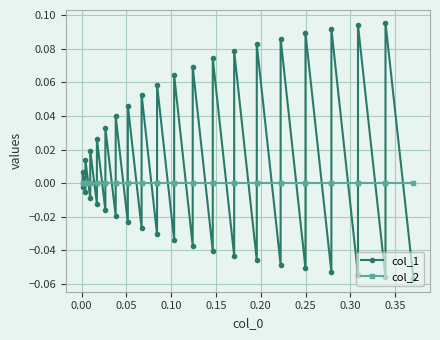

At how many categories does at least one series exceed 0?

19